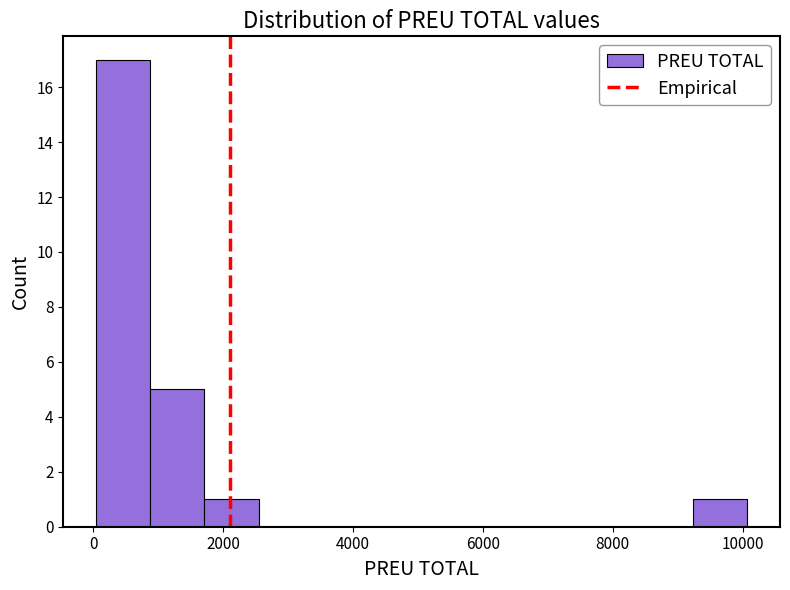

Over which range of the x-axis is the bar tallest?

0 to 800